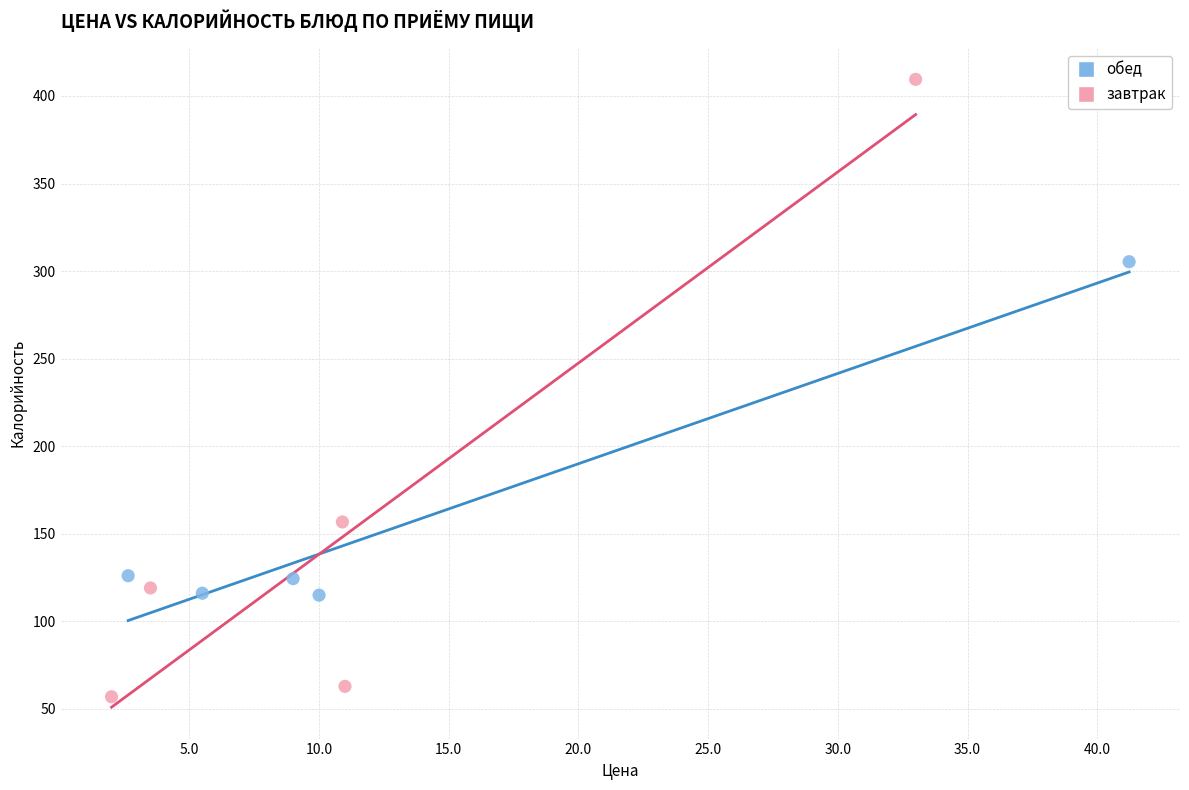

Which series contains the highest Y value?

завтрак